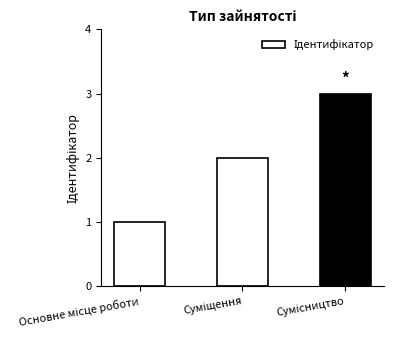

What is the sum of all values?

6